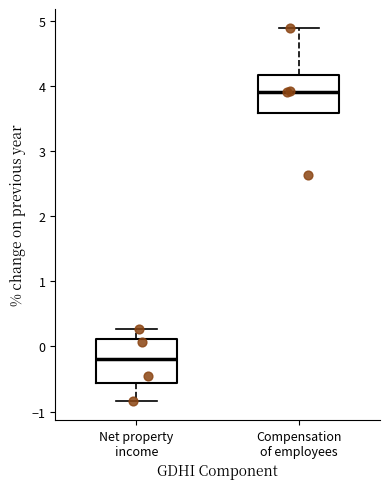

Where does the upper whisker of the box for Net property income end on the y-axis? The values are not printed on the chart, so give them approximately, as read against the axis.

0.3